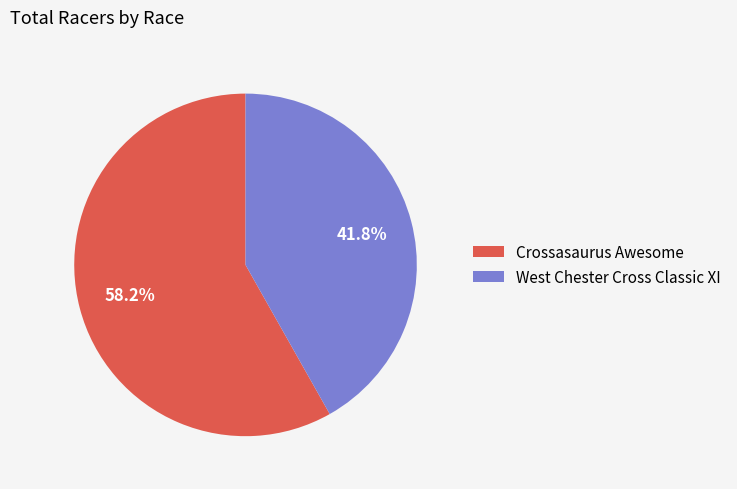

Count the number of slices in the pie.

2